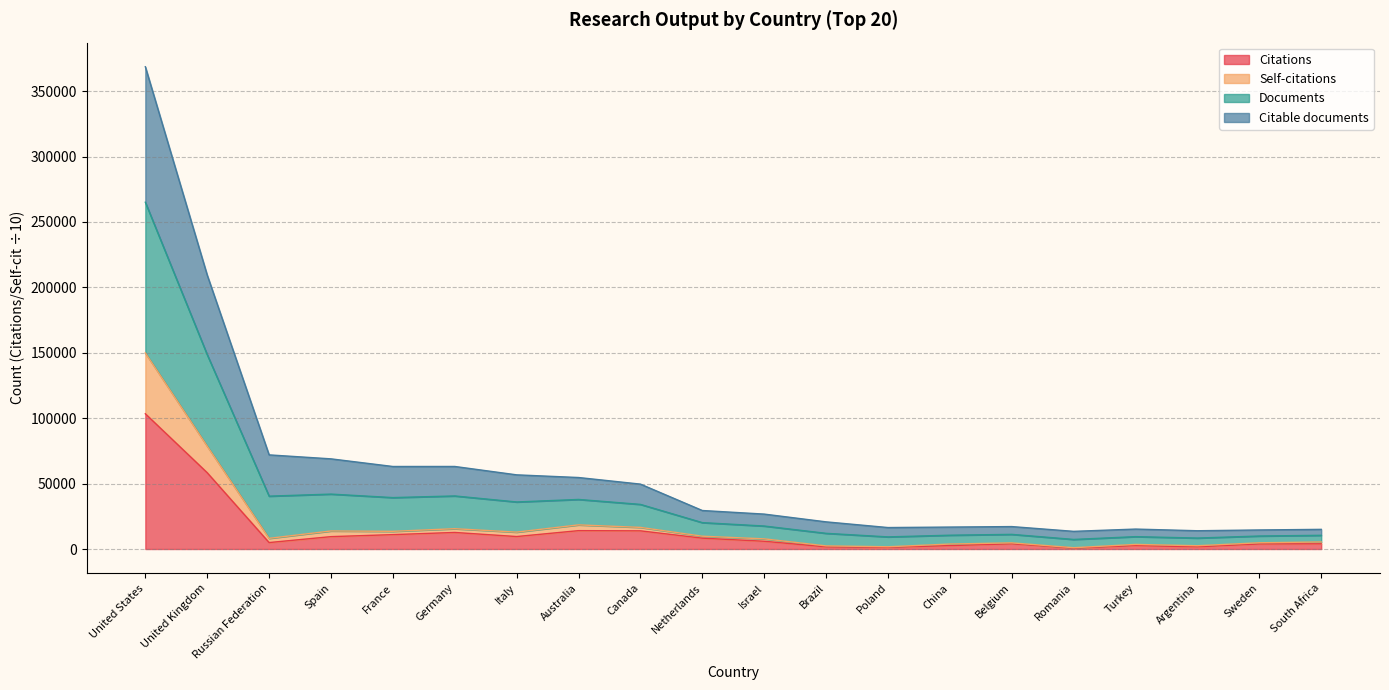

Which series has the largest total across all categories?

Documents